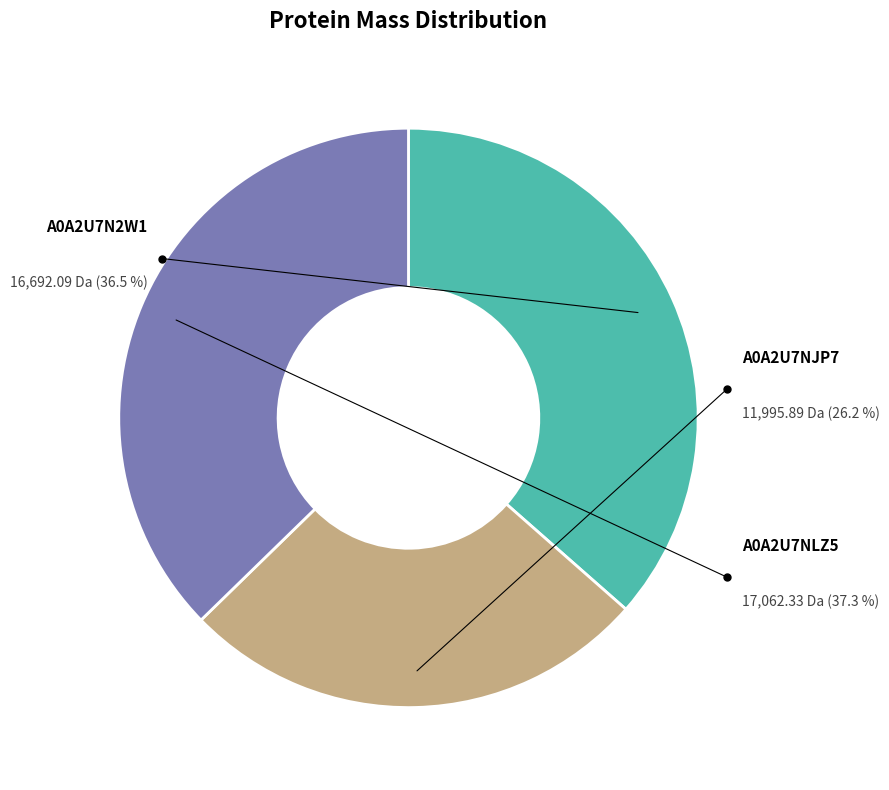

To the nearest percent, what is the difference between the largest and smallest slice percentages?

11%